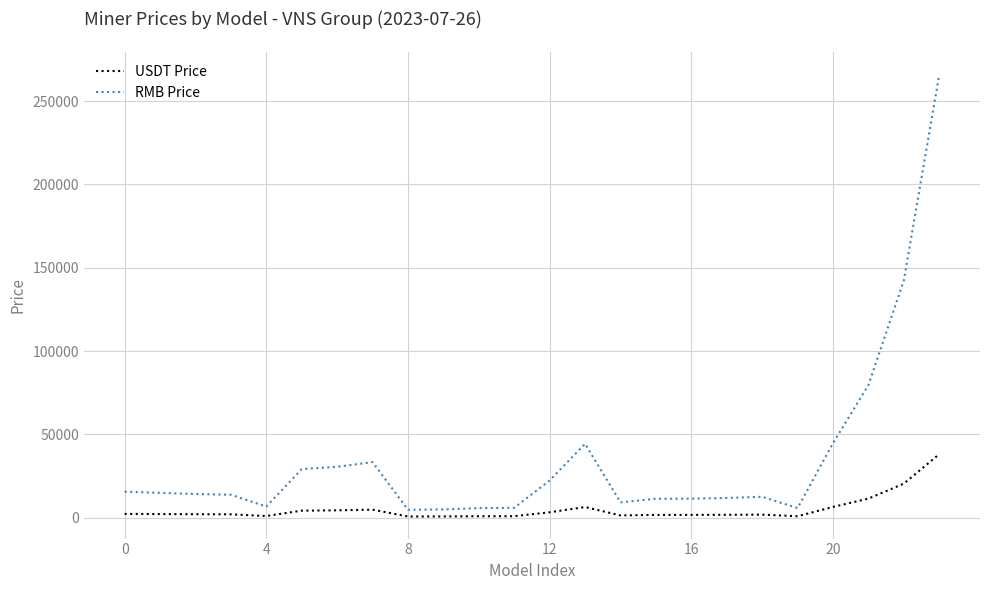

Which series has the largest total across all categories?

RMB Price